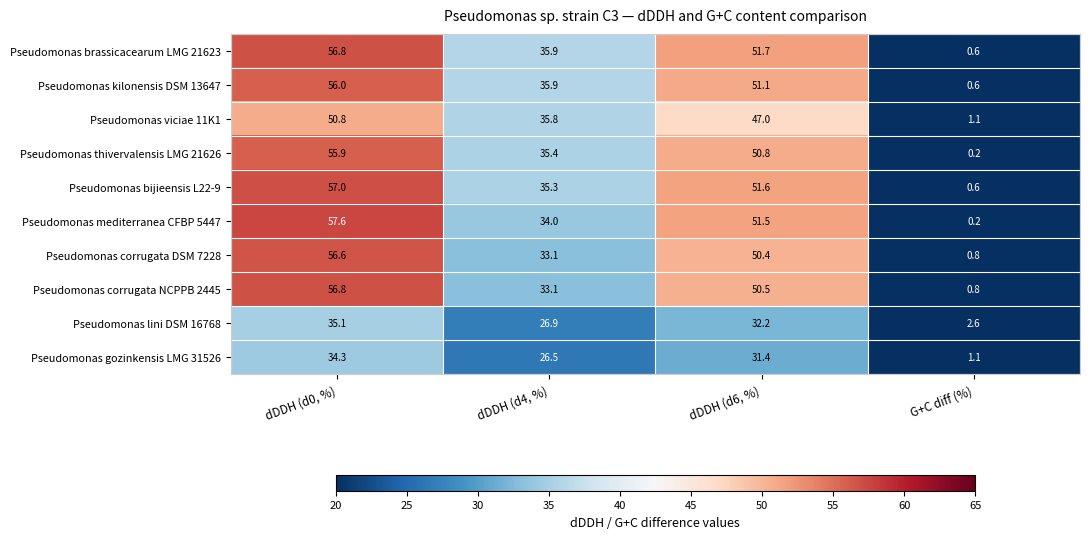

How many categories are shown in the chart?

4